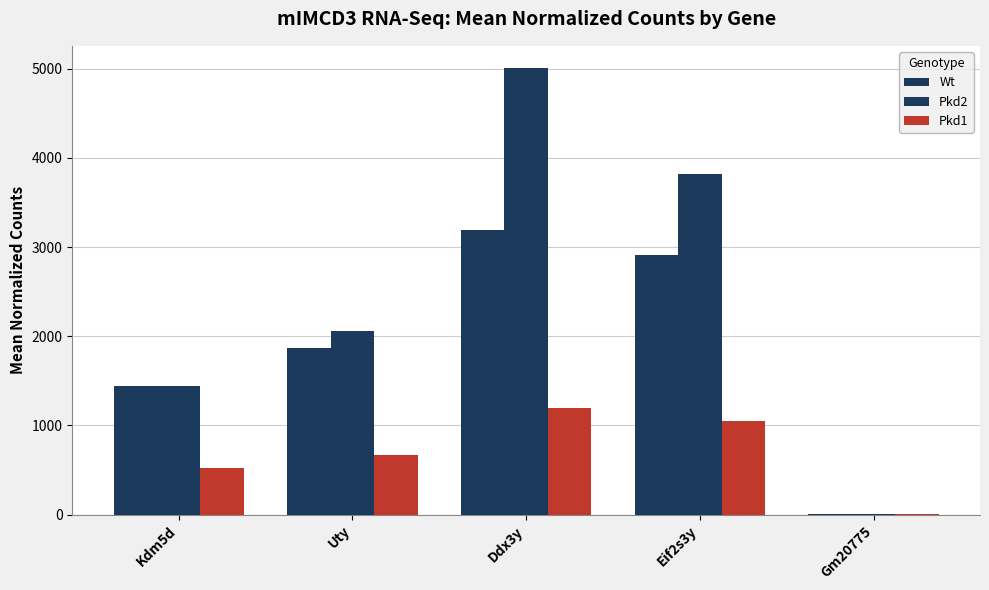

What is the approximate value of Wt at Kdm5d?

1439.1